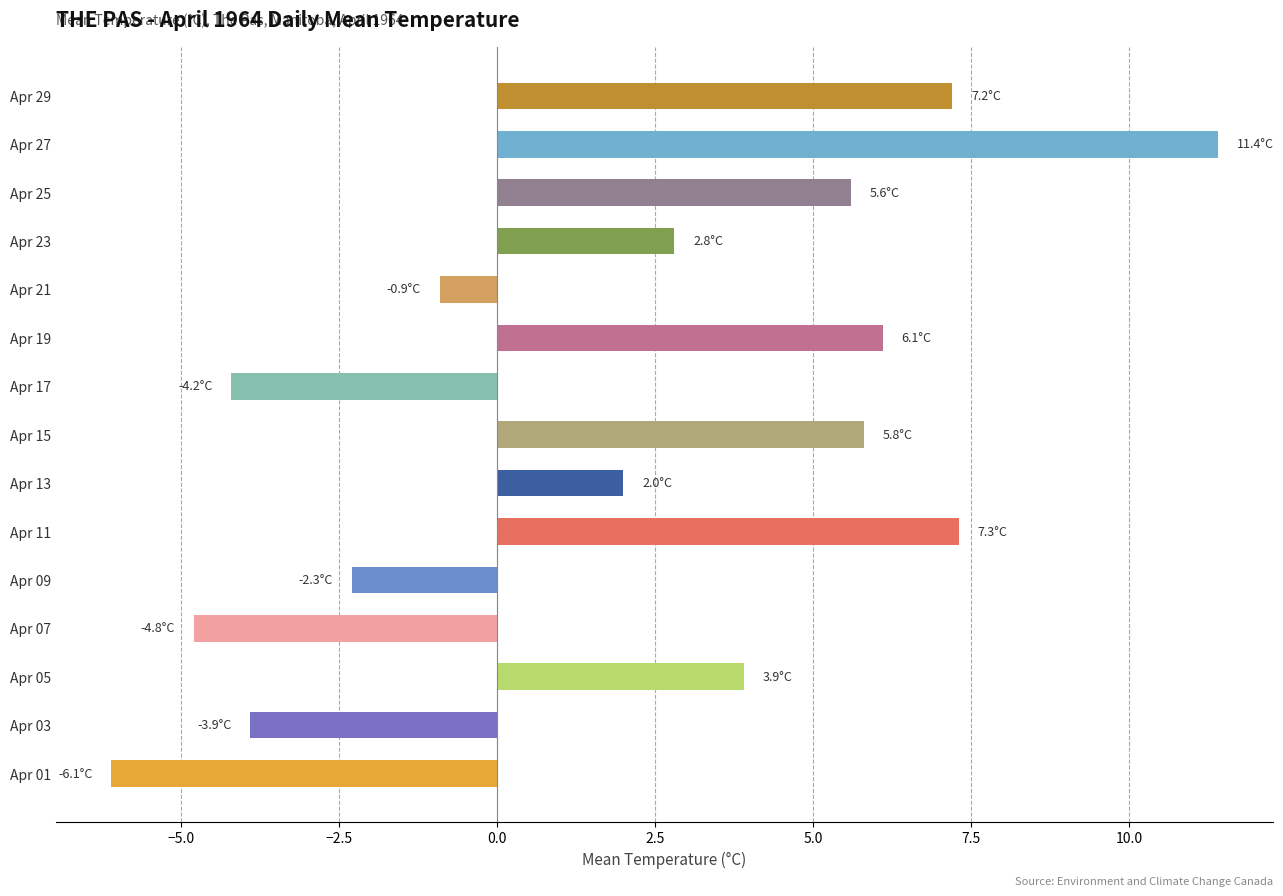

The value at Apr 27 is 11.4. True or false?

True